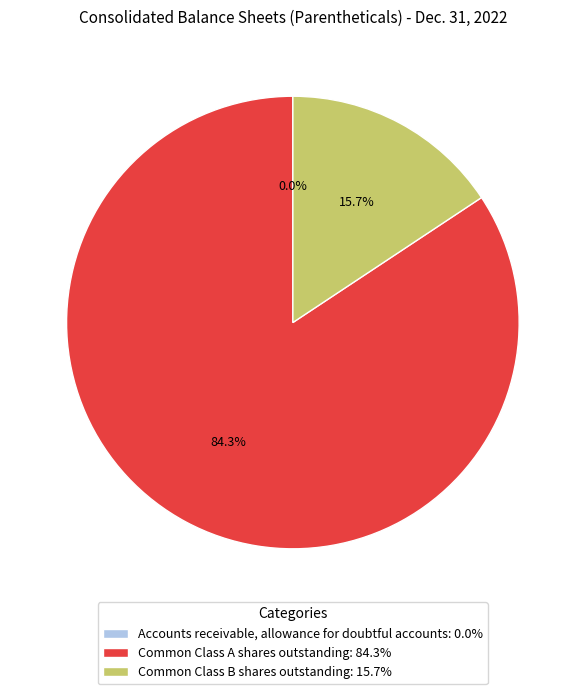

Which category accounts for the majority?

Common Class A shares outstanding